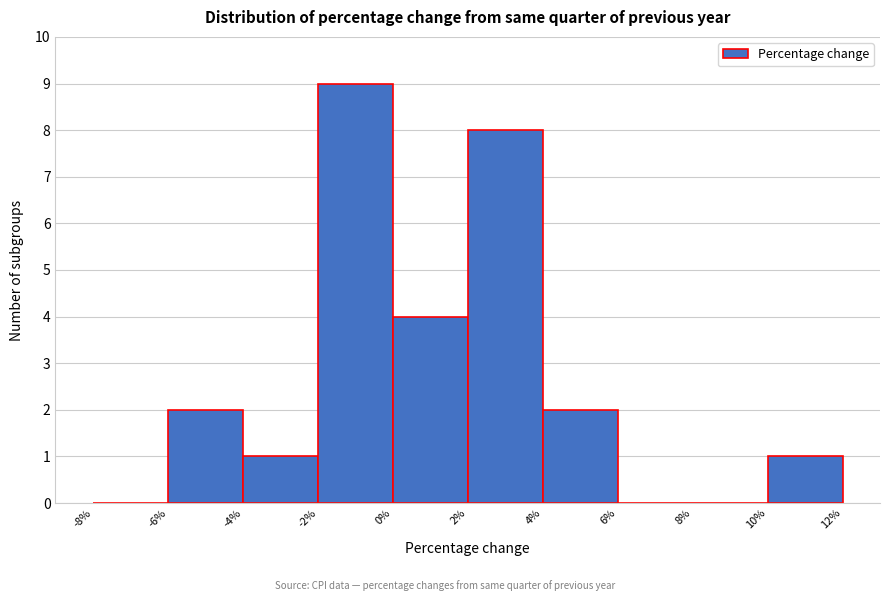

Reading left to right, list every bar in this chart as the range it spans on the x-axis followed by its height. The values are not printed on the chart, so give them approximately, as read against the axis.

-8% to -6%: 0
-6% to -4%: 2
-4% to -2%: 1
-2% to 0%: 9
0% to 2%: 4
2% to 4%: 8
4% to 6%: 2
6% to 8%: 0
8% to 10%: 0
10% to 12%: 1